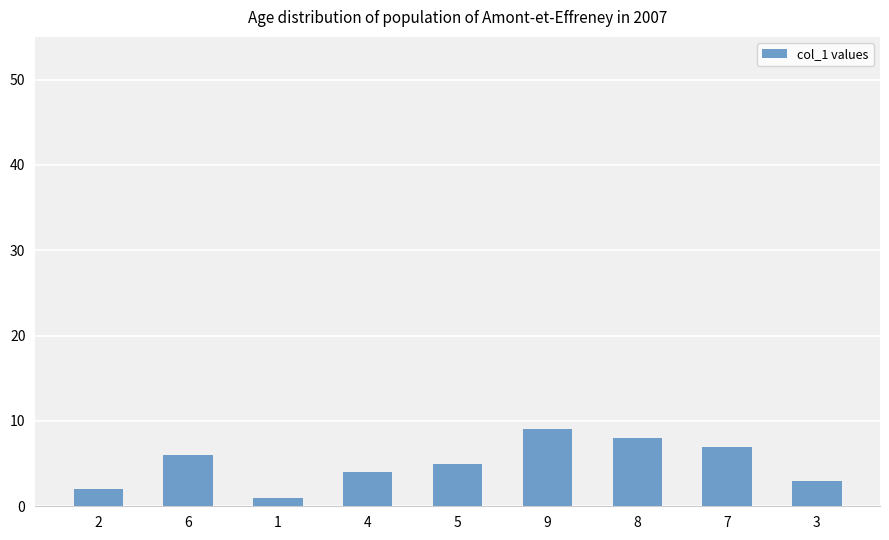

What is the sum of the values at 1 and 2?

3